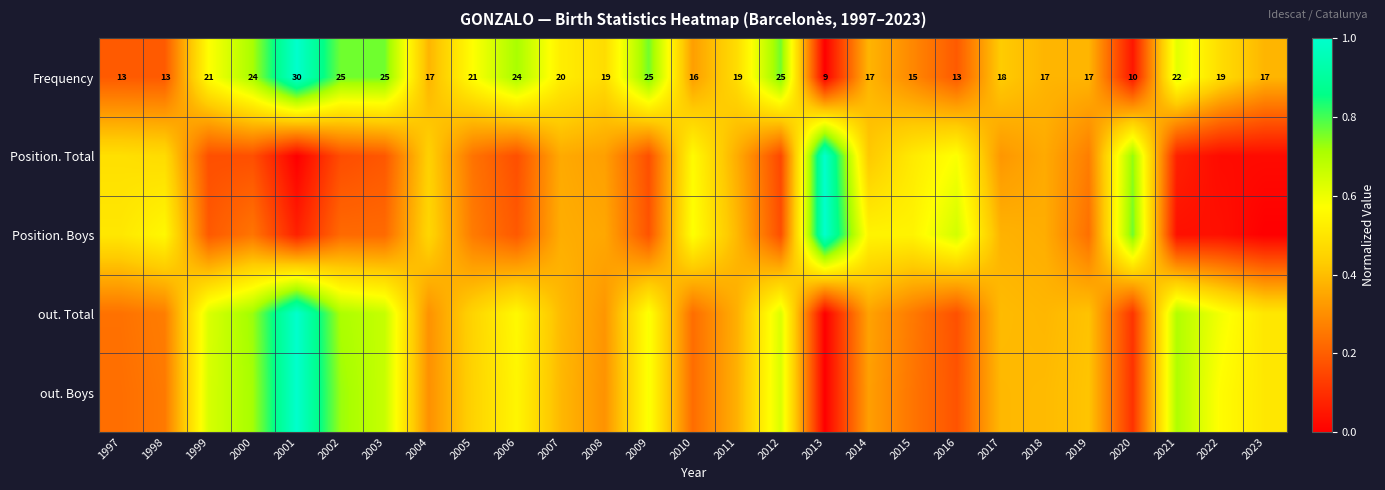

The Position. Total series shows 0.3 at 2019. True or false?

True